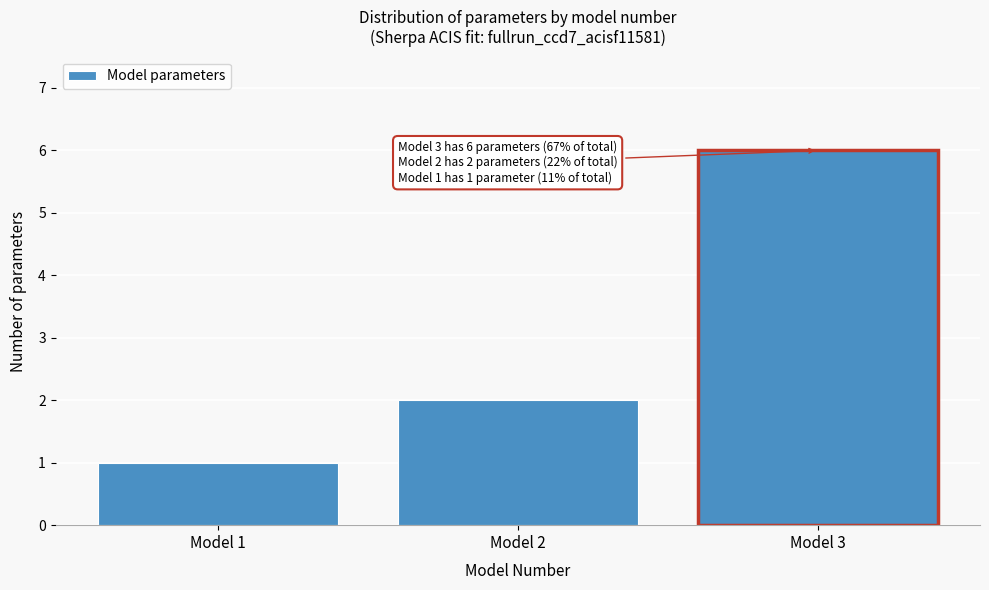

Reading left to right, transcribe all the data shown in this chart.

1	2	6